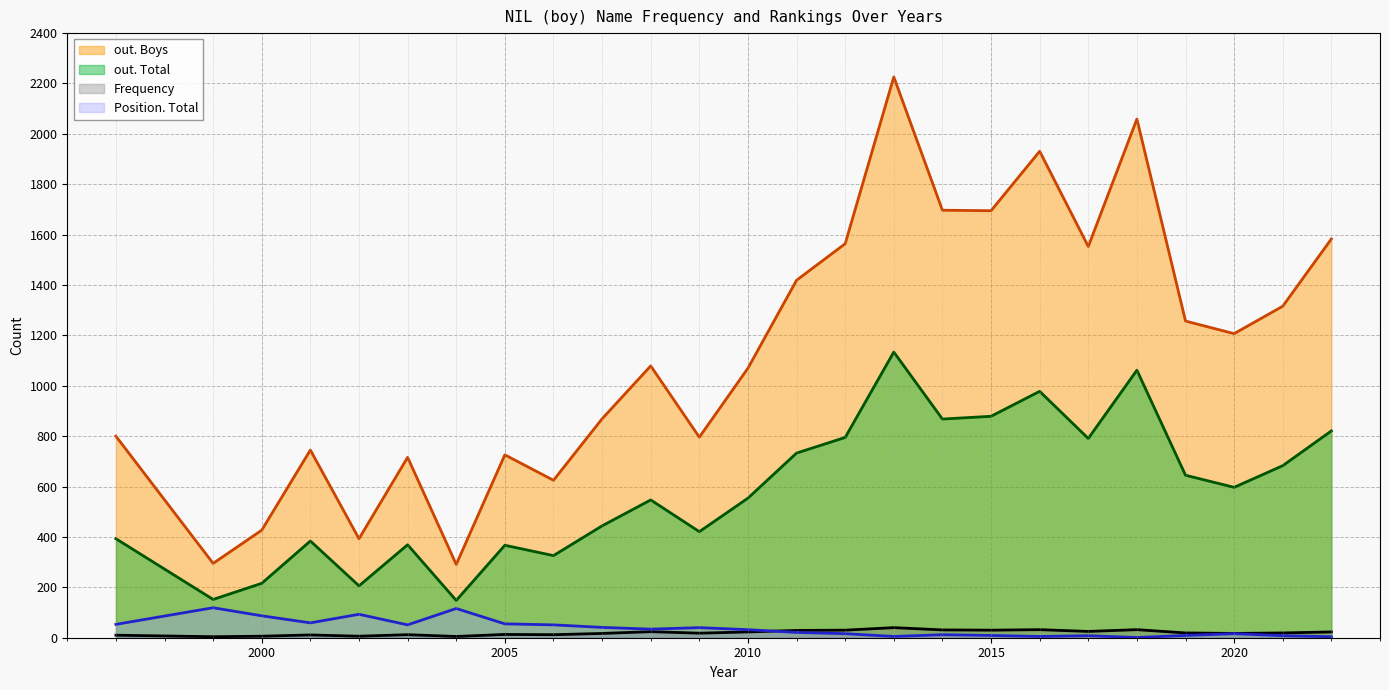

How many distinct data groups are displayed?

4